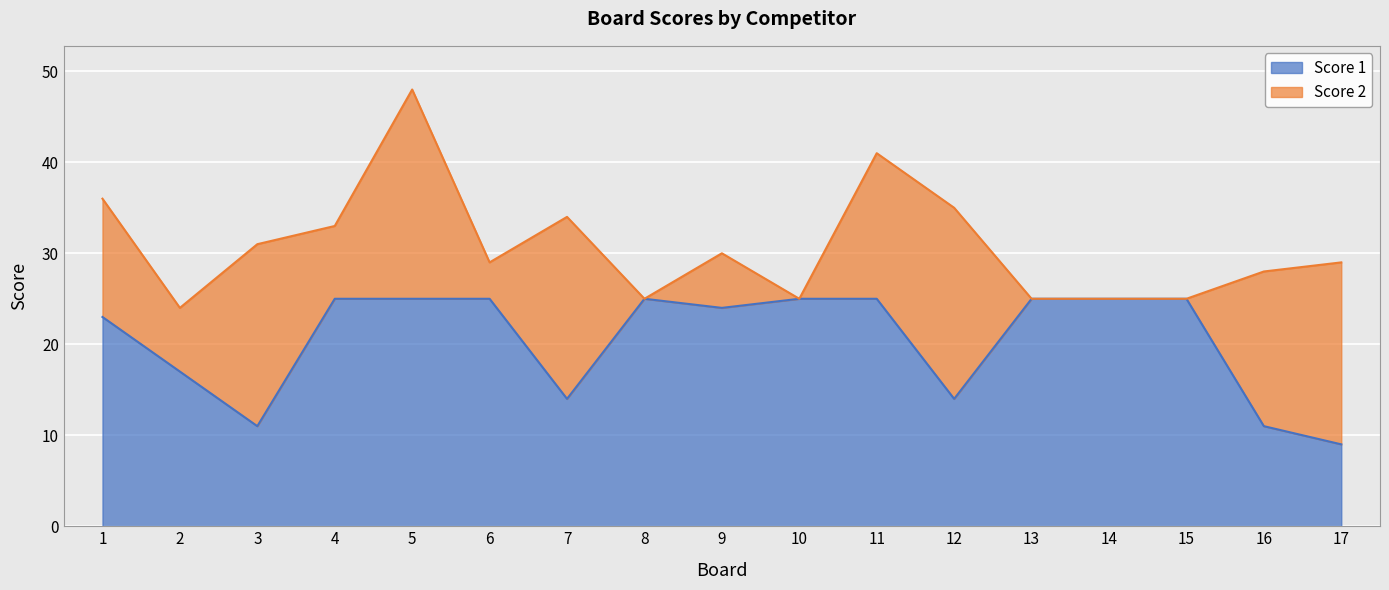

What is the value of the 6th point from the left?

25